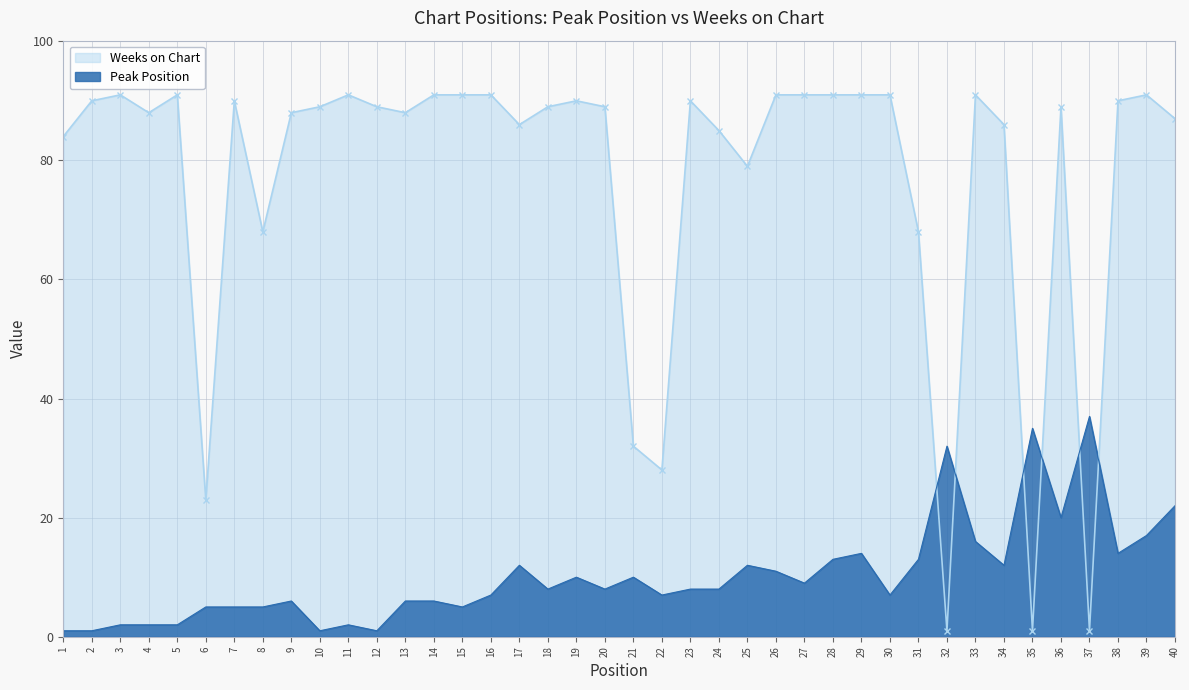

What is the minimum value shown in the chart?

1